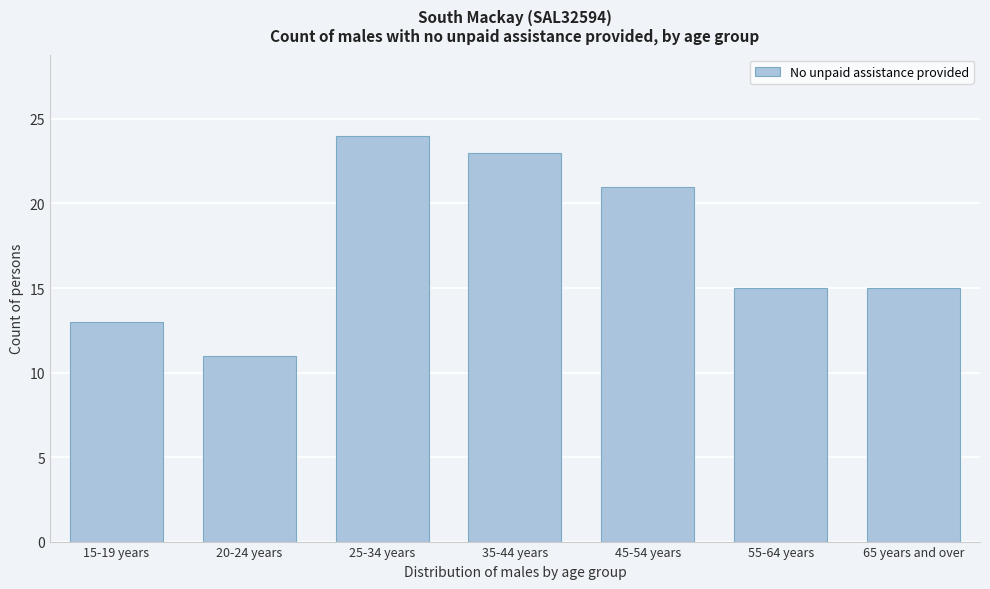

Reading left to right, transcribe all the data shown in this chart.

15-19 years=13	20-24 years=11	25-34 years=24	35-44 years=23	45-54 years=21	55-64 years=15	65 years and over=15